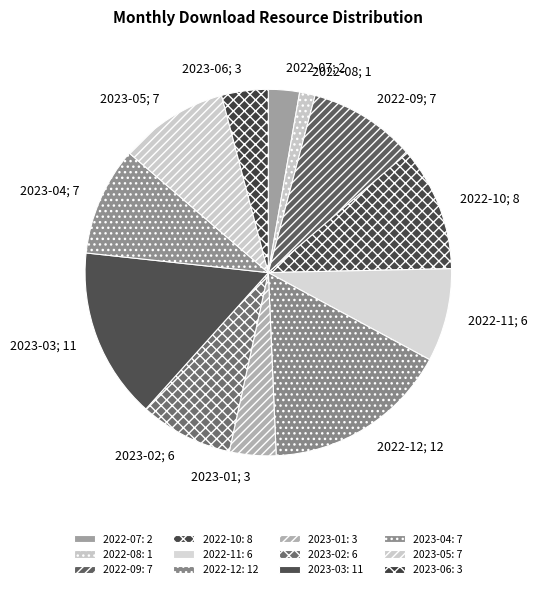

Is there any slice that represents more than half of the pie?

No